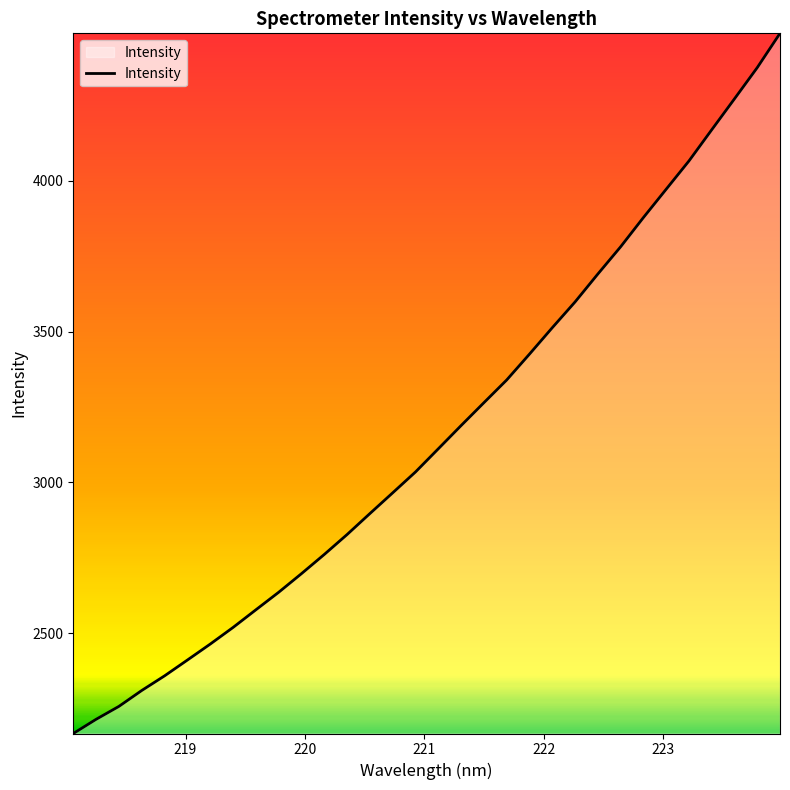

What is the maximum value shown in the chart?

4489.6